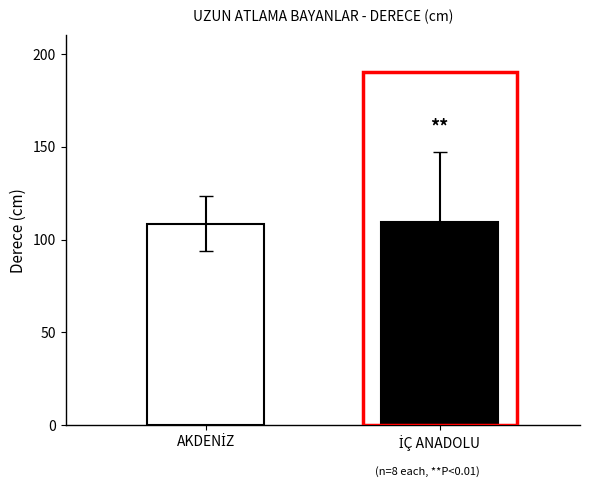

How many values are below 109?

1